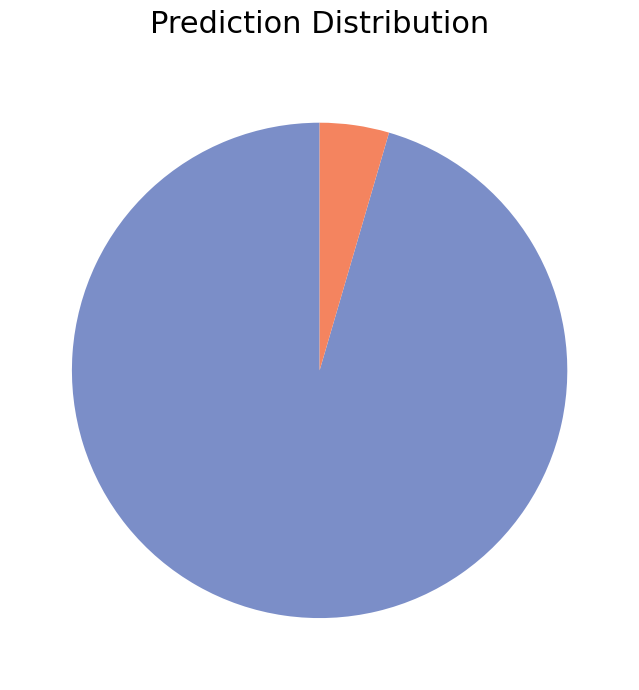

Does any single category account for the majority?

Yes